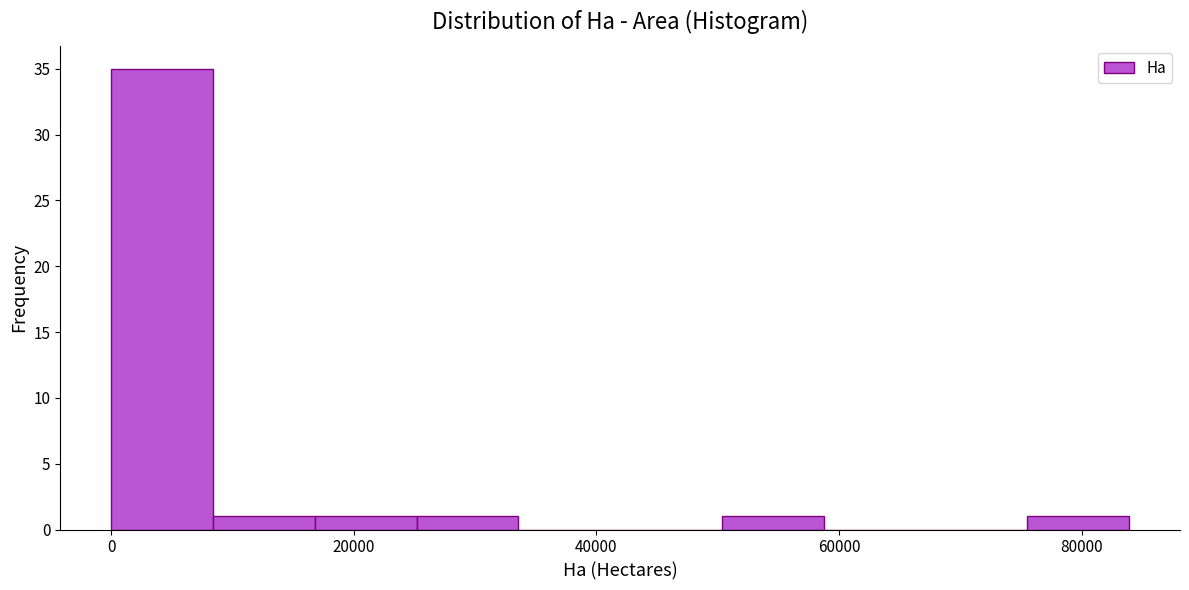

Reading left to right, transcribe this chart: for each bar, give the range it covers on the x-axis and its height. Neither the bar edges nor the heights are printed on the chart, so give them approximately, as read against the axes.

0 to 8000: 35
8000 to 16000: 1
16000 to 26000: 1
26000 to 34000: 1
34000 to 42000: 0
42000 to 50000: 0
50000 to 58000: 1
58000 to 68000: 0
68000 to 76000: 0
76000 to 84000: 1